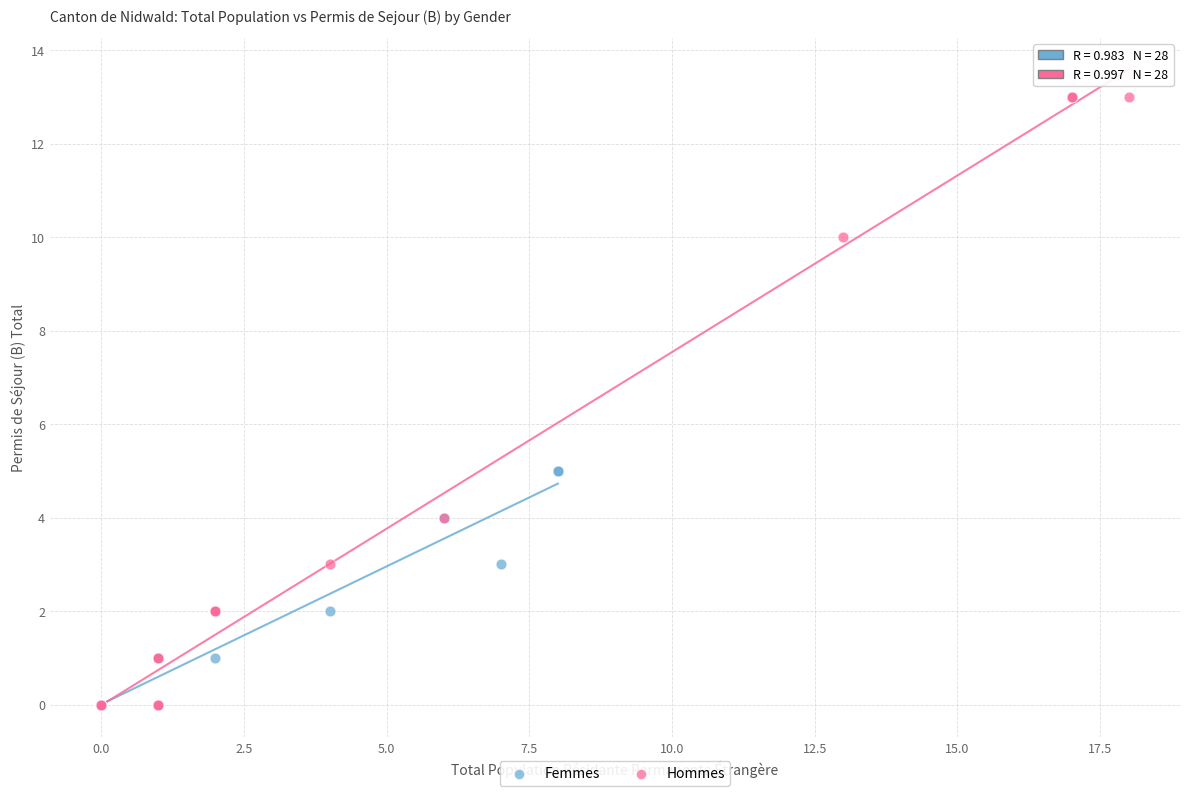

Which series reaches the maximum Y coordinate?

Hommes